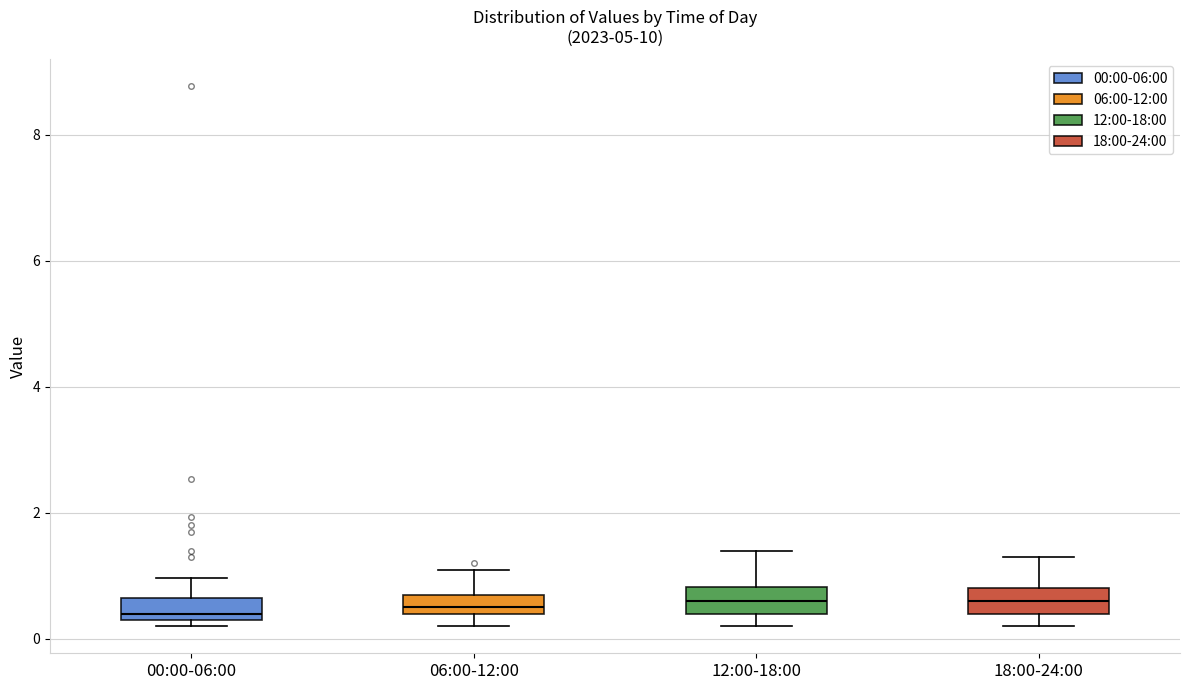

Where does the median line of the box for 18:00-24:00 sit on the y-axis? The values are not printed on the chart, so give them approximately, as read against the axis.

0.6